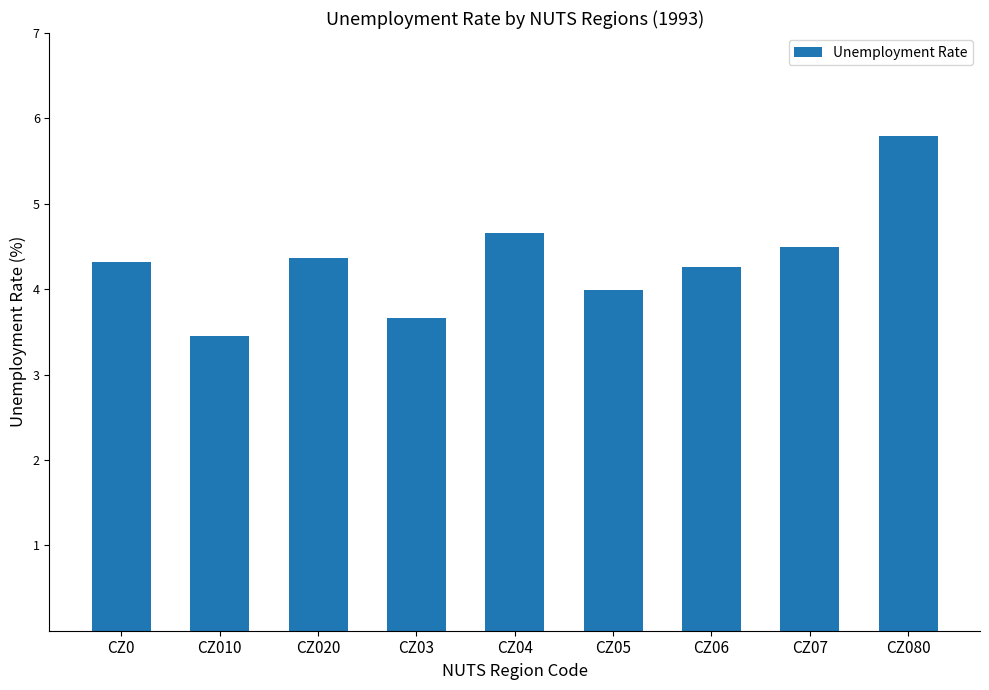

What is the maximum value shown in the chart?

5.8